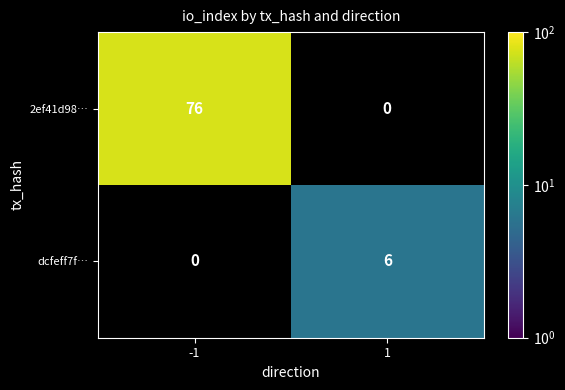

Is it true that 2ef41d98… equals 116.9 at -1?

False